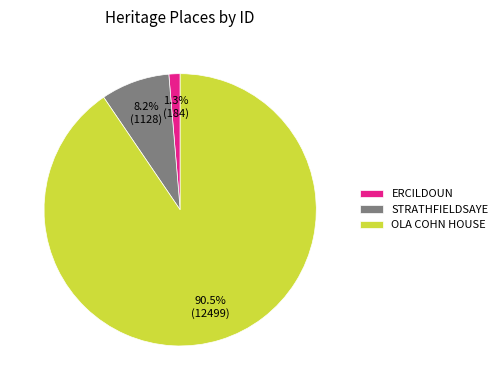

Count the number of slices in the pie.

3